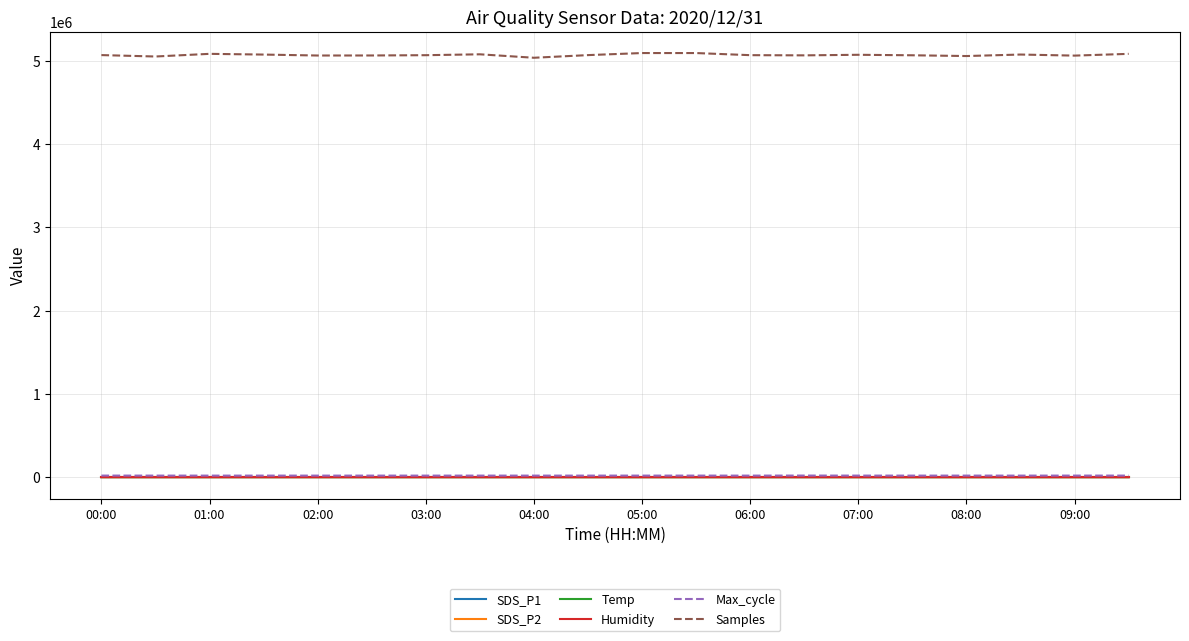

True or false: Samples and SDS_P1 cross at least once.

False